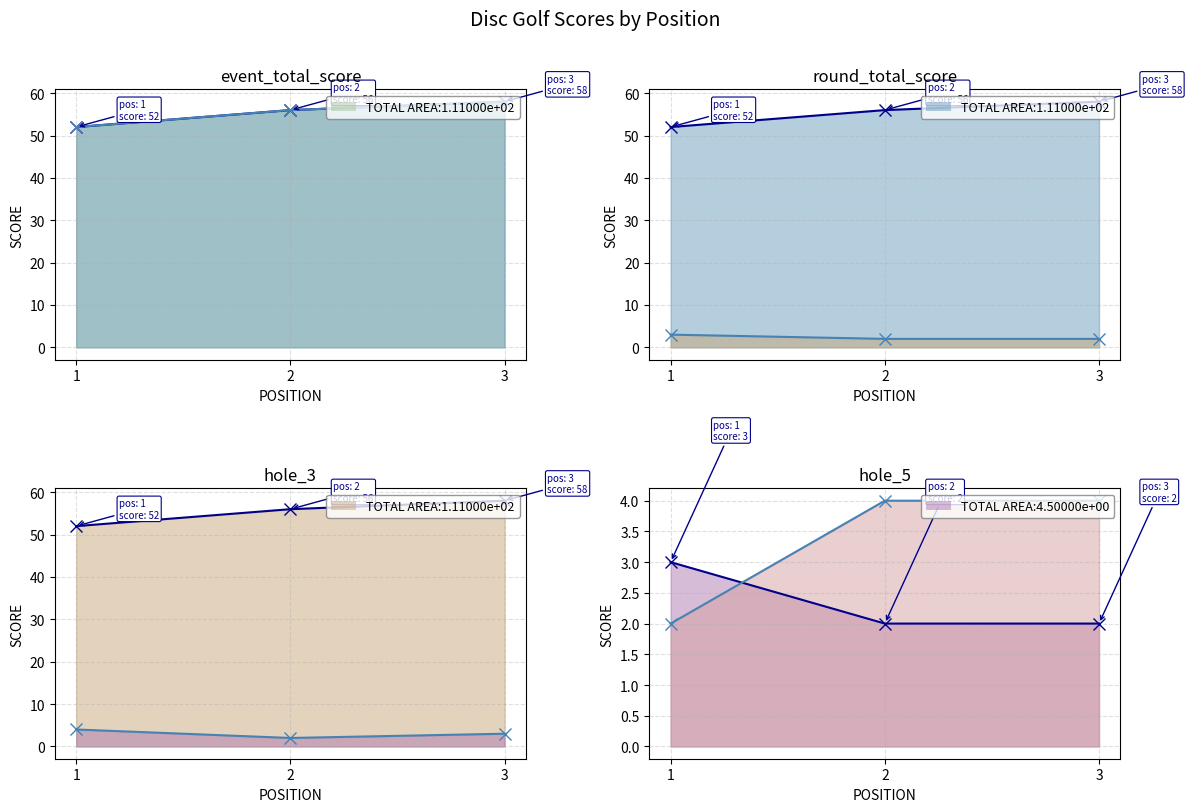

What is the total value across all series at 2?

120